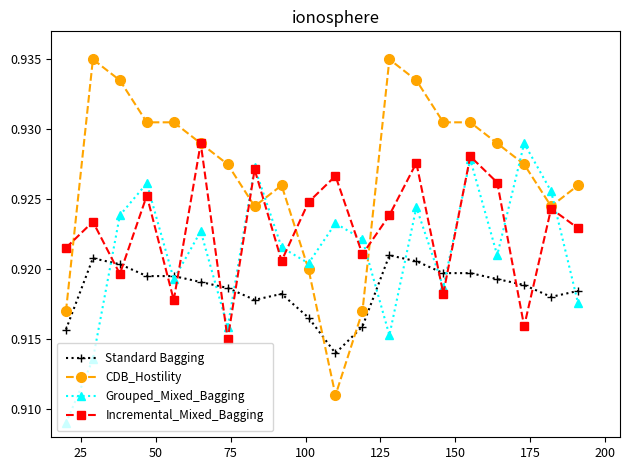

Count the Grouped_Mixed_Bagging values in the range 0 to 1.

20